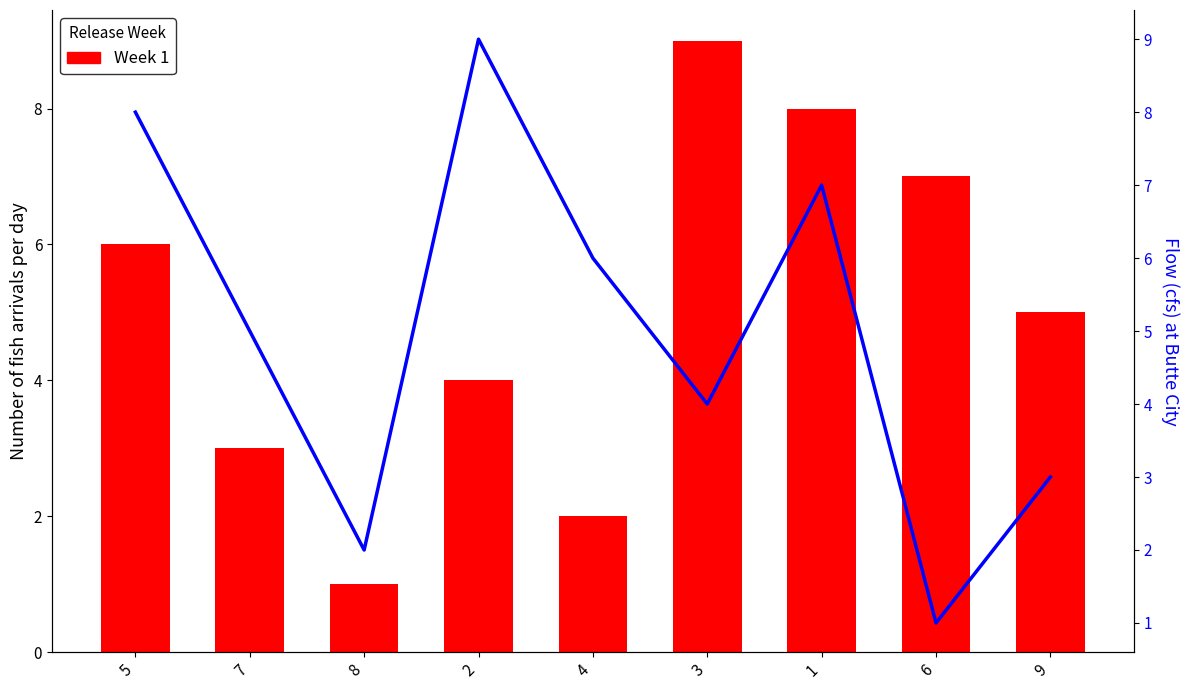

Reading right to left, what are all the values shown in this chart?

Week 1: 5	7	8	9	2	4	1	3	6
Flow: 3	1	7	4	6	9	2	5	8